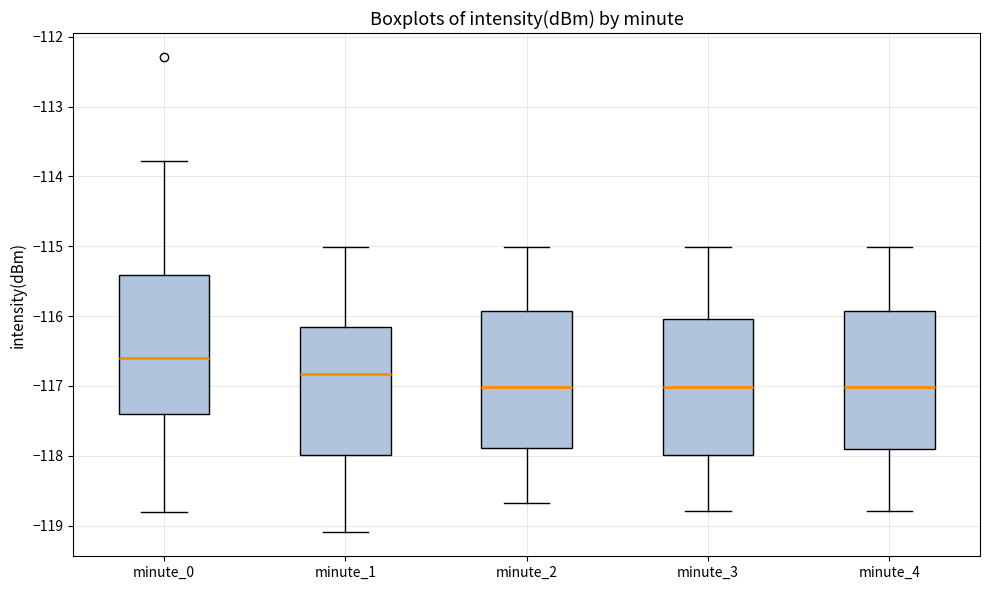

Where is the upper edge of the box for minute_2 on the y-axis? The values are not printed on the chart, so give them approximately, as read against the axis.

-115.9